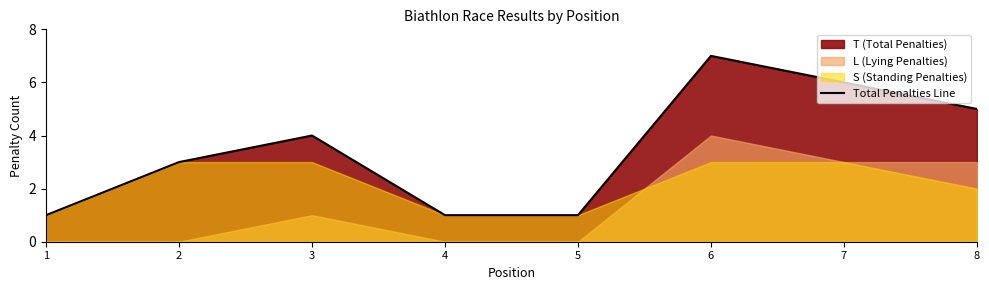

List the labels in order of value, largest first.

6, 7, 8, 3, 2, 1, 4, 5